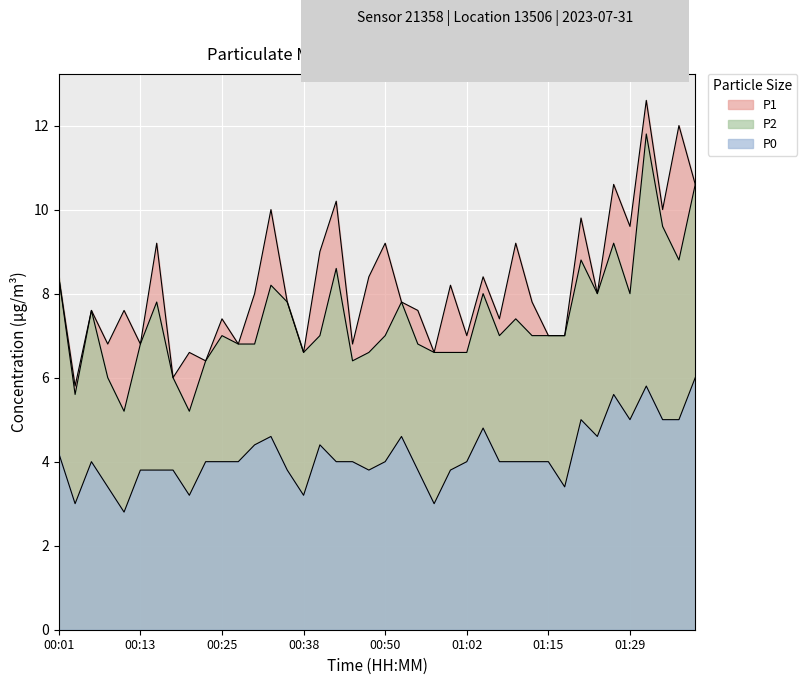

At 01:10, list the series in order from smallest to largest.

P0, P2, P1